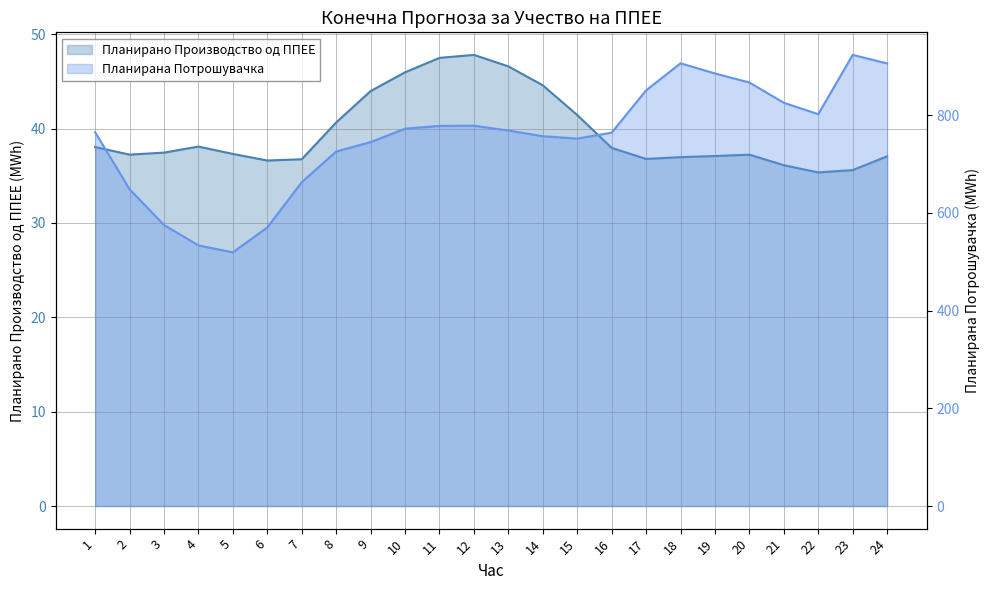

True or false: Планирано Производство од ППЕЕ has more than 1 interior local peaks.

True